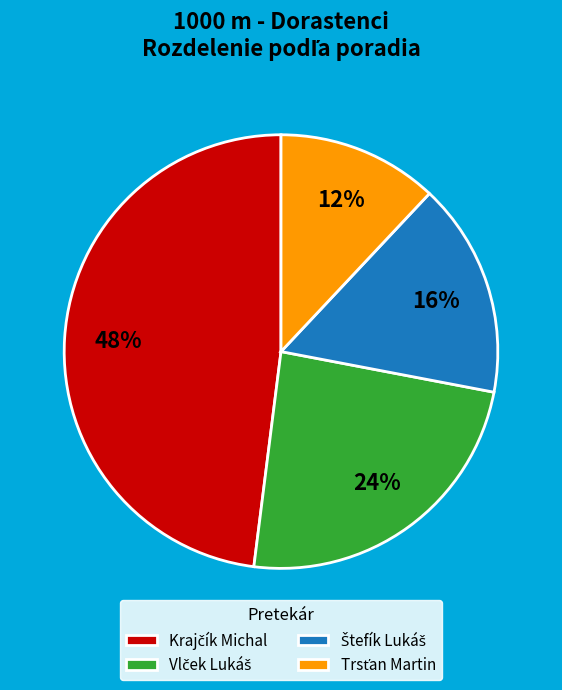

To the nearest percent, what is the difference between the largest and smallest slice percentages?

36%